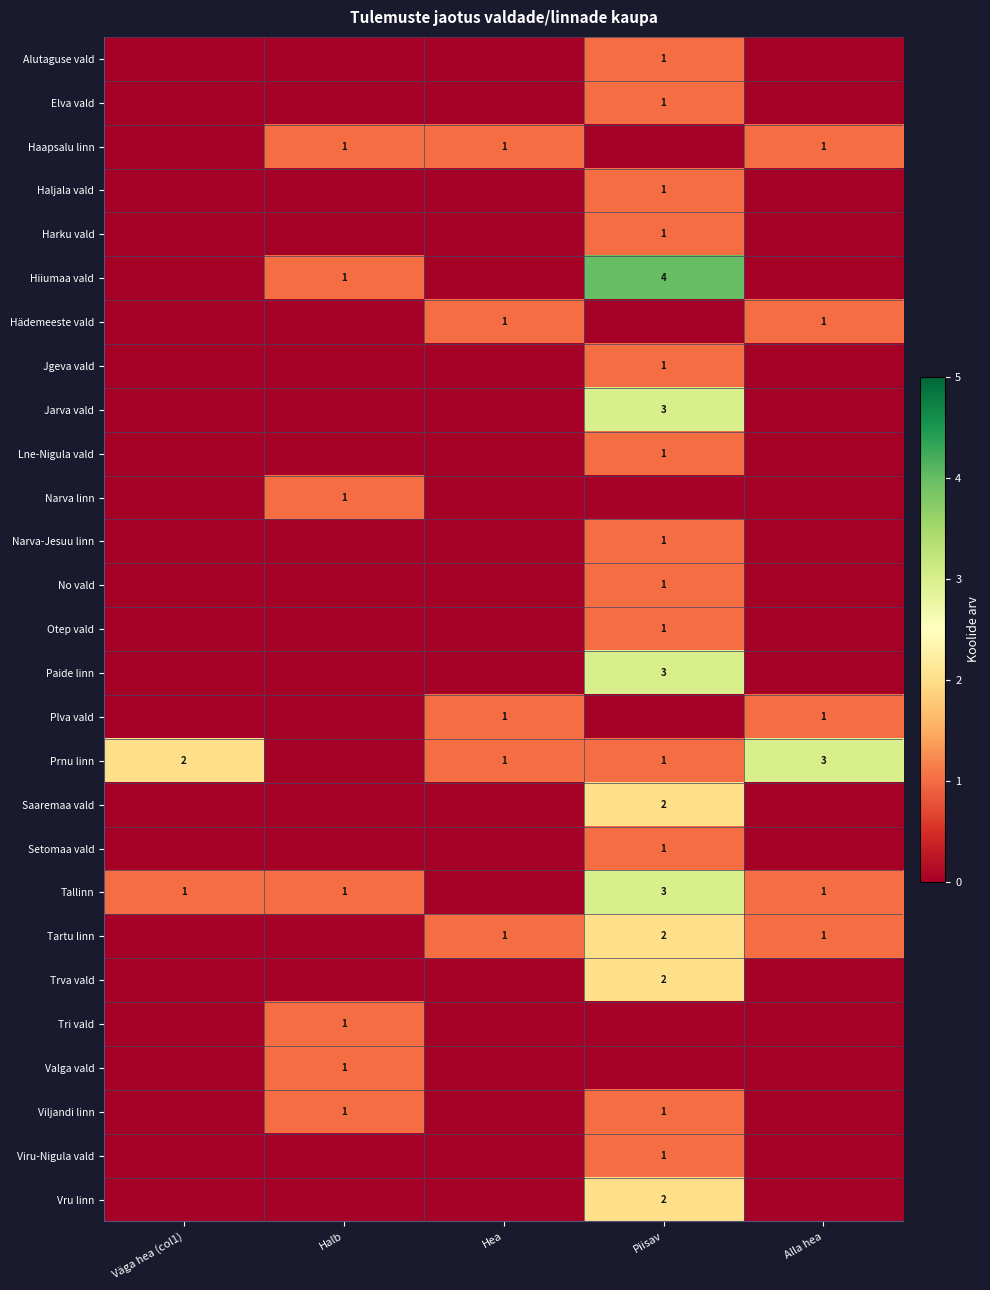

True or false: Jarva vald has a value of 1 at Piisav.

False